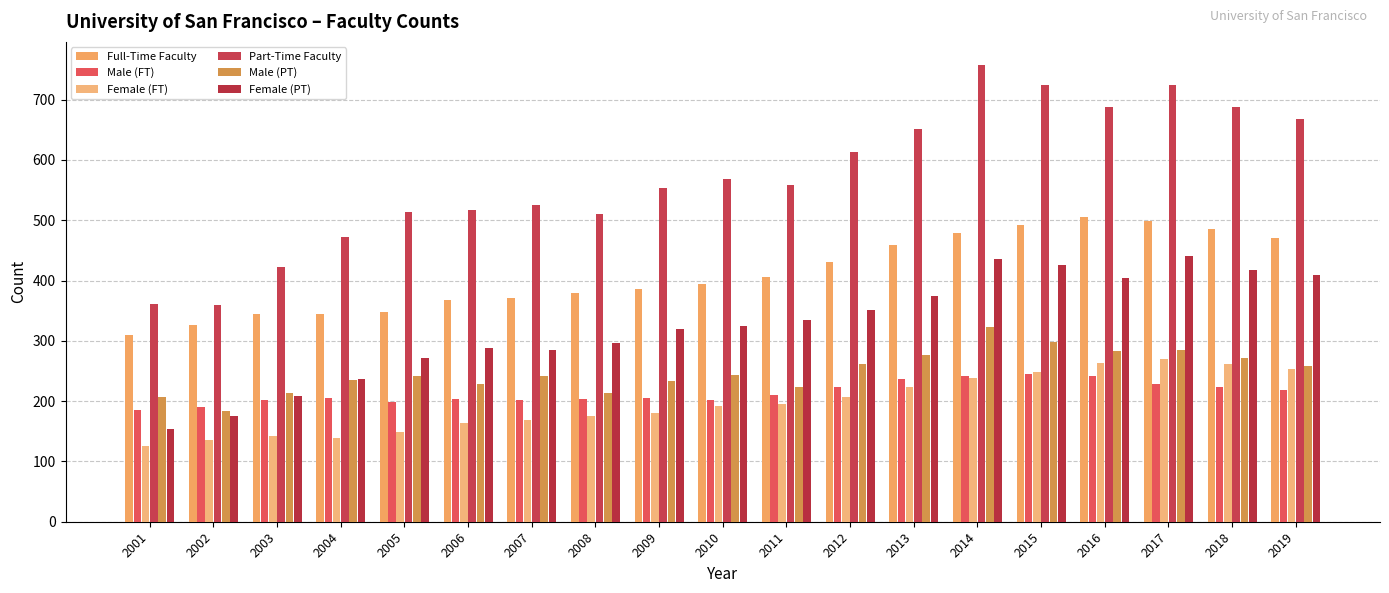

How many categories are shown in the chart?

19